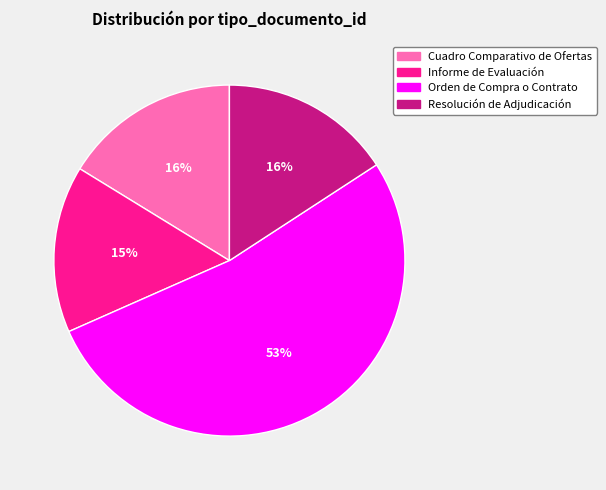

To the nearest percent, what percentage of the pie is Orden de Compra o Contrato?

53%